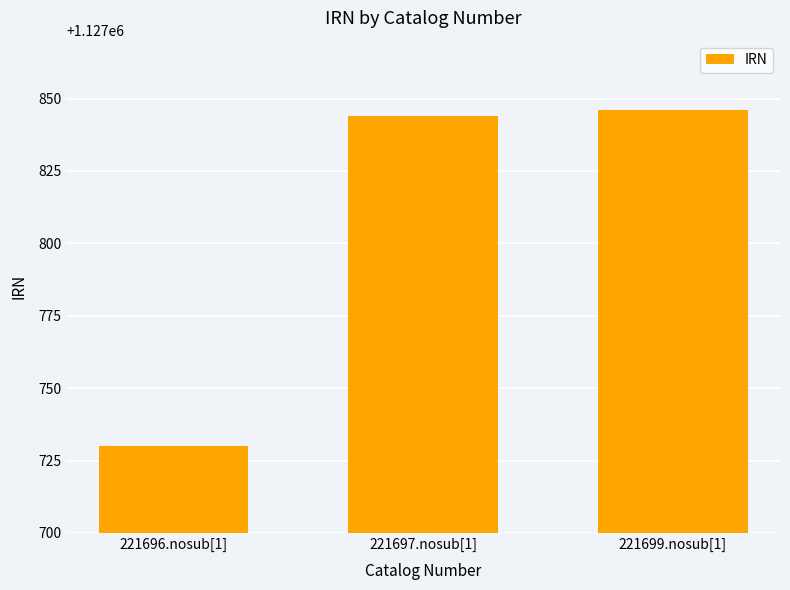

How many data points are less than 1127844?

1